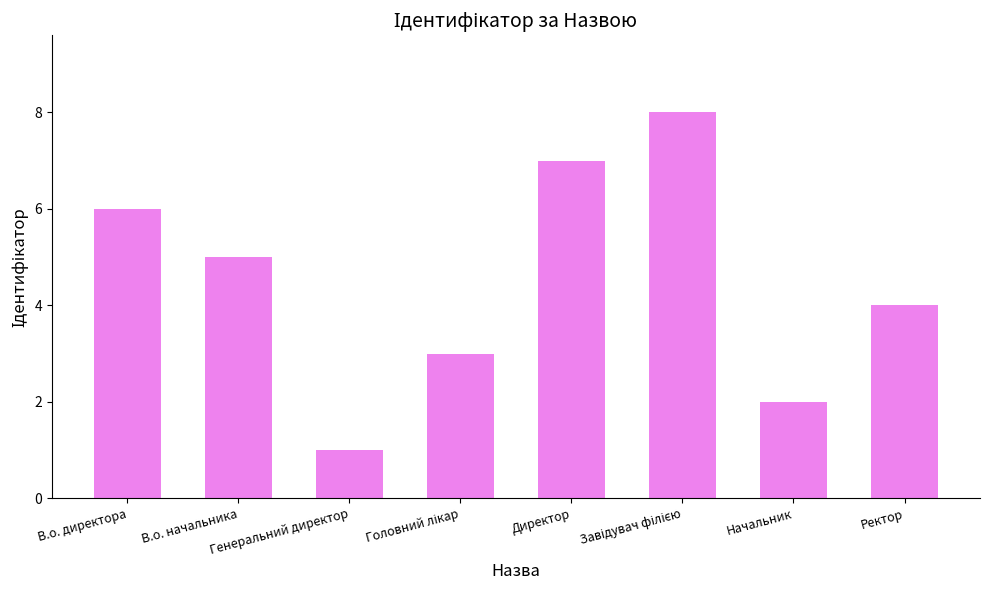

What is the label of the 6th bar from the right?

Генеральний директор